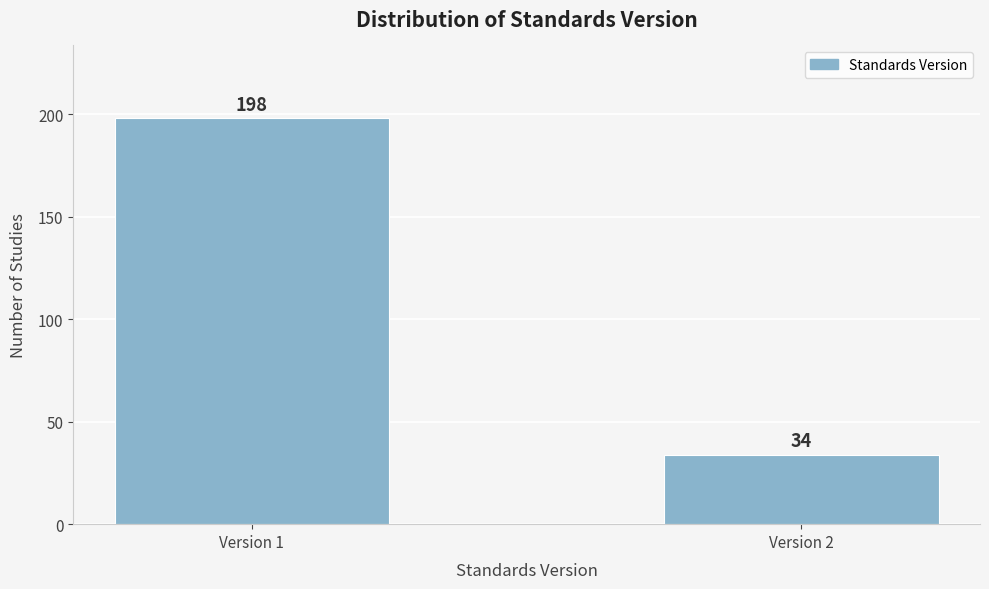

Reading left to right, list all the values displayed in this chart.

198	34